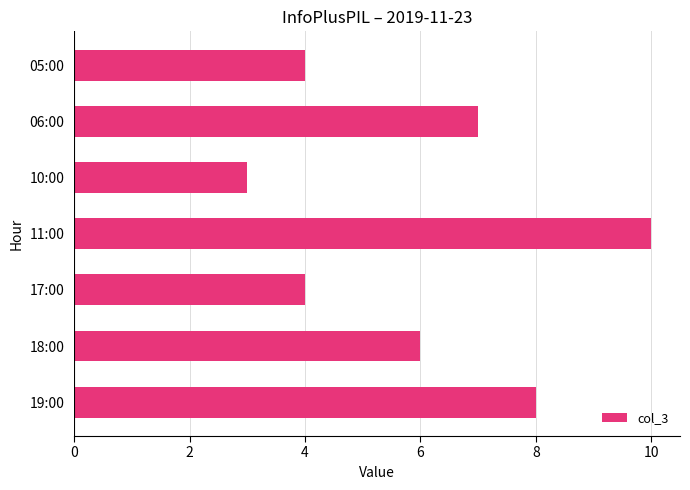

The chart shows a value of 4 at 05:00. True or false?

True